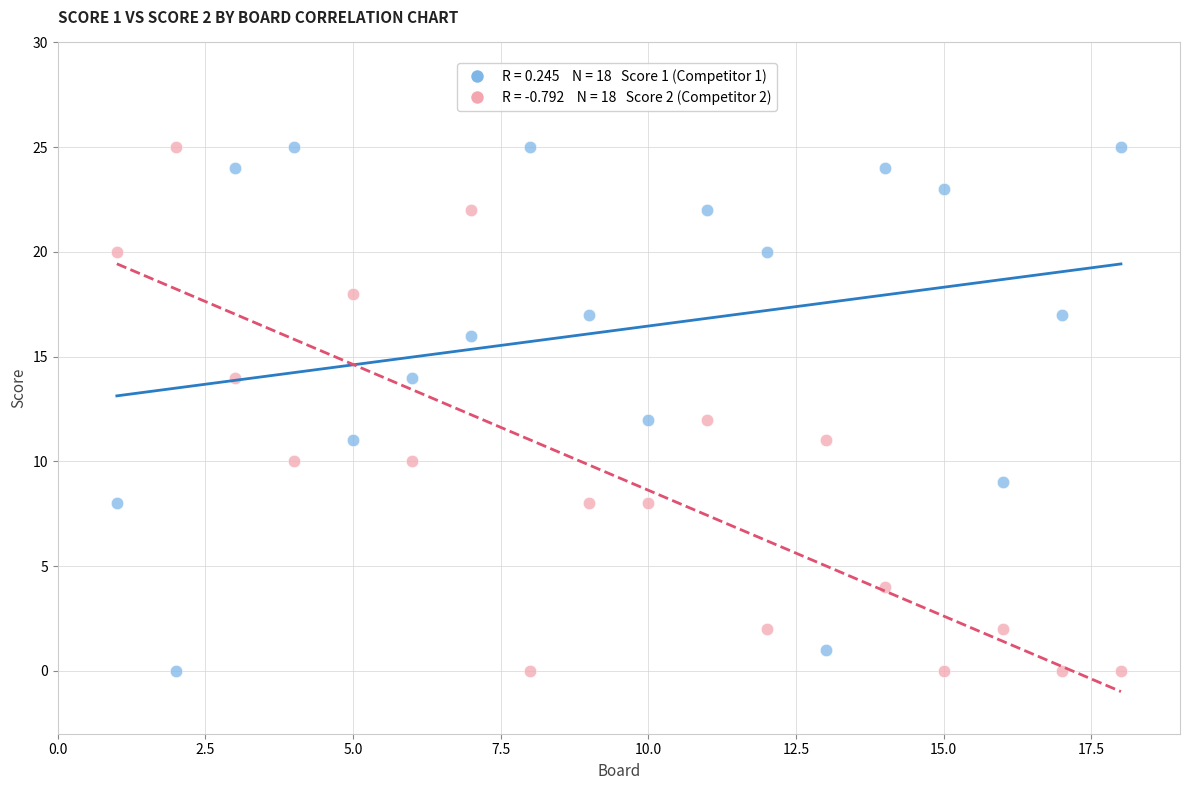

Across all data points, what is the range of Y values (max minus min)?

25